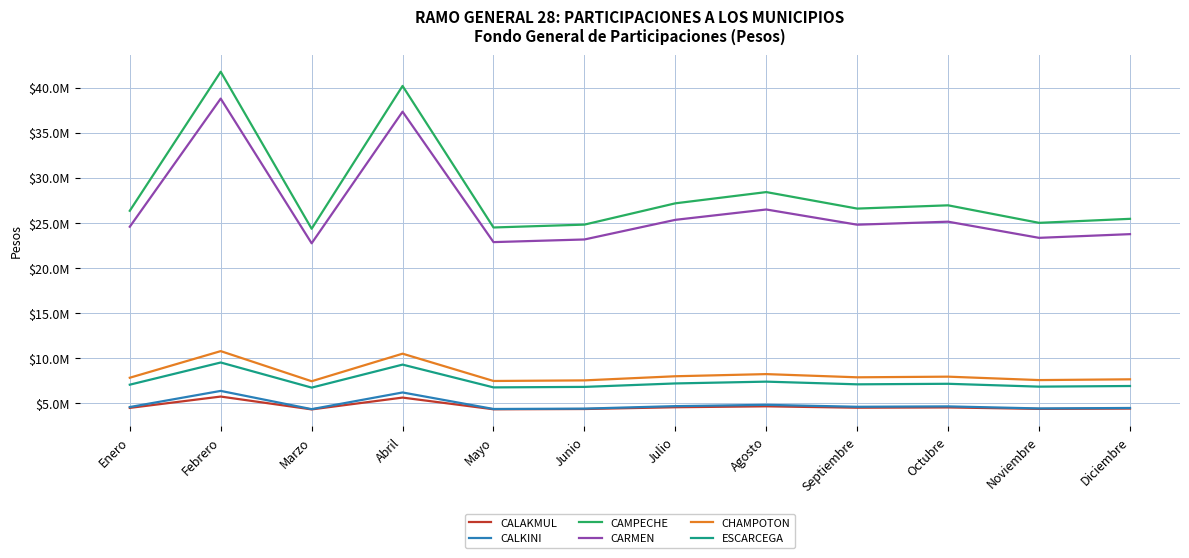

What is the minimum value shown in the chart?

4295414